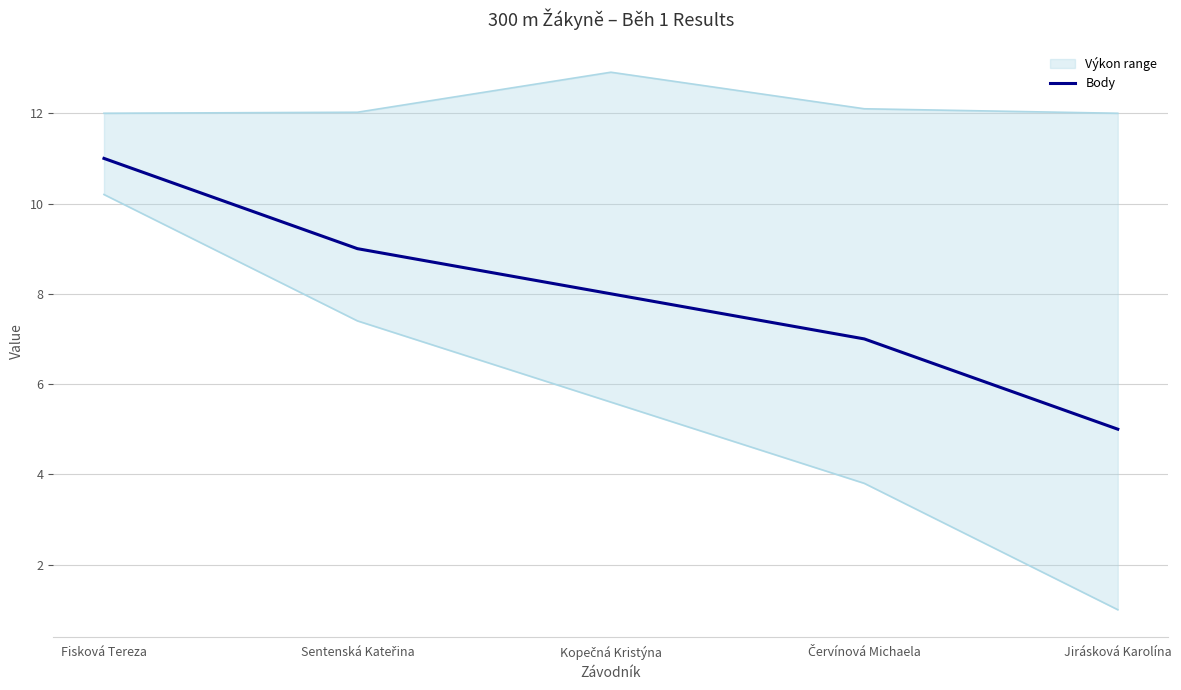

List the labels in order of value, smallest first.

Jirásková Karolína, Červínová Michaela, Kopečná Kristýna, Sentenská Kateřina, Fisková Tereza